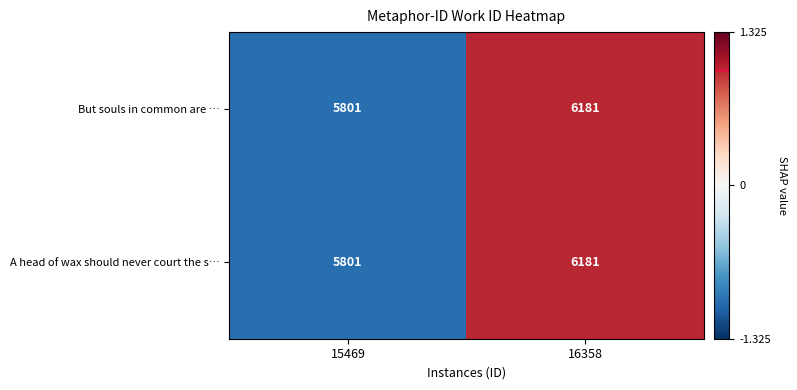

Read the A head of wax should never court the s… value at 16358, to the nearest 5.

6180